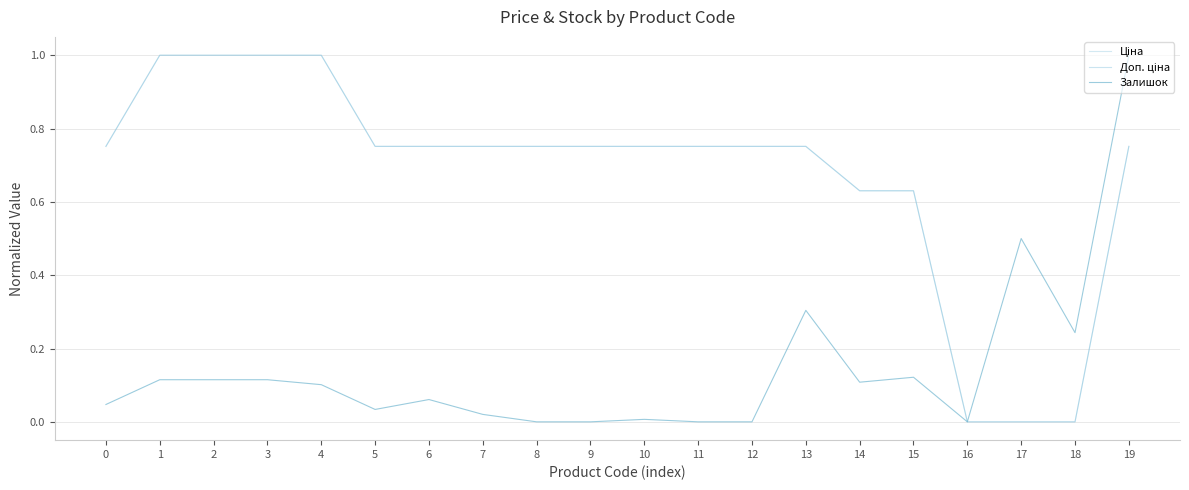

Does the chart have visible grid lines?

Yes